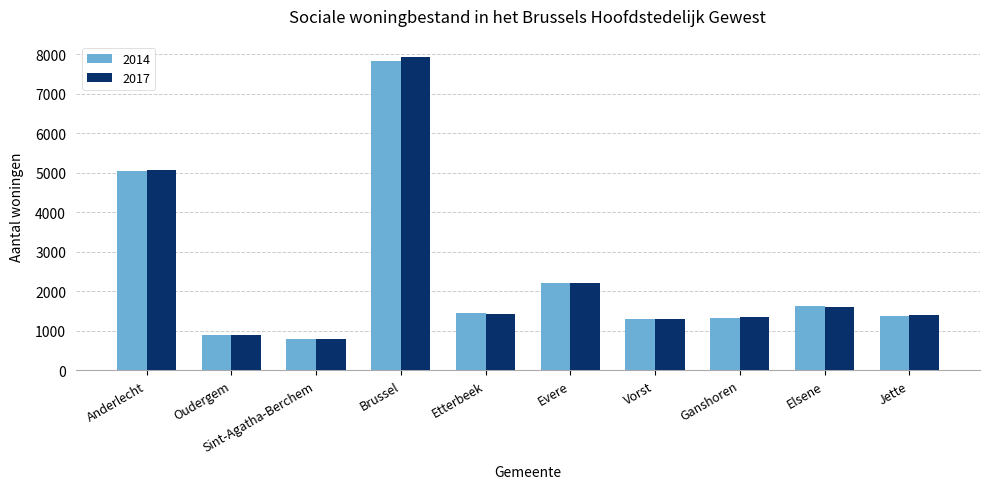

True or false: 2017 has a value of 1028 at Anderlecht.

False